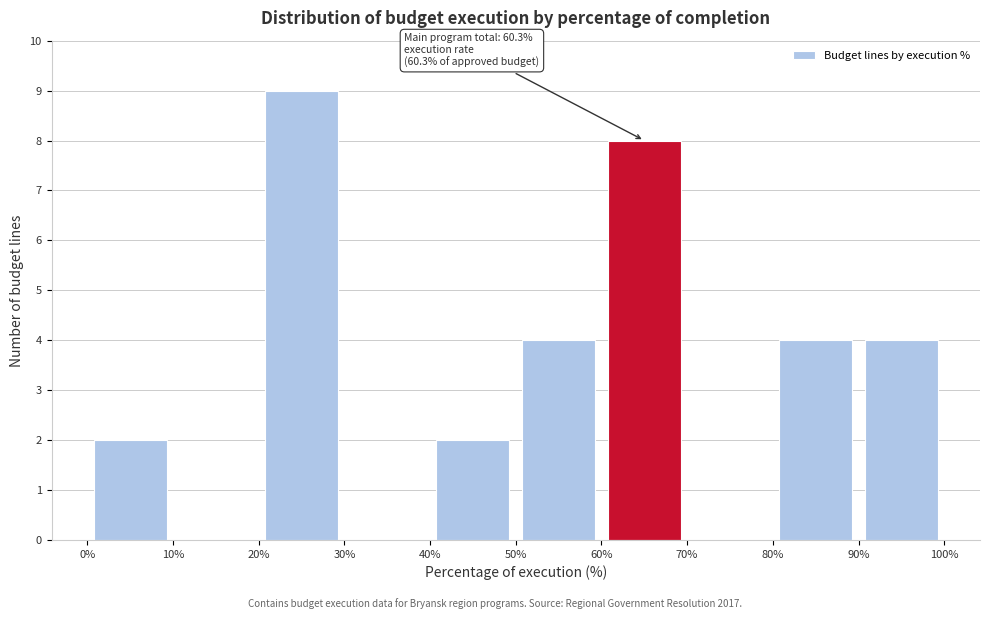

Which range on the x-axis has the tallest bar?

20% to 30%